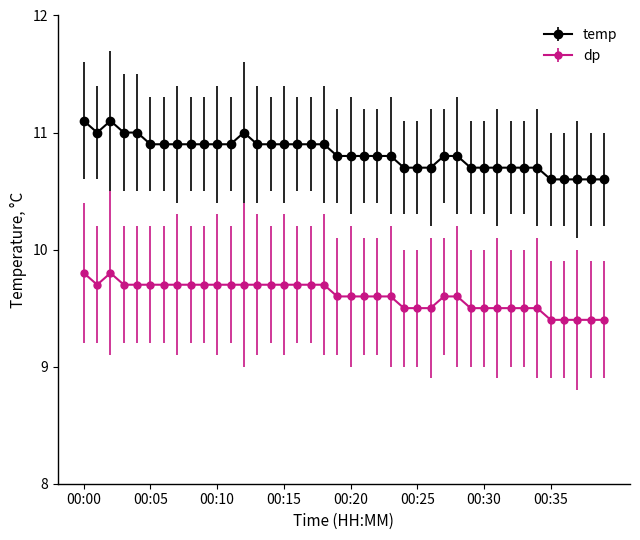

True or false: temp and dp intersect in this chart.

False